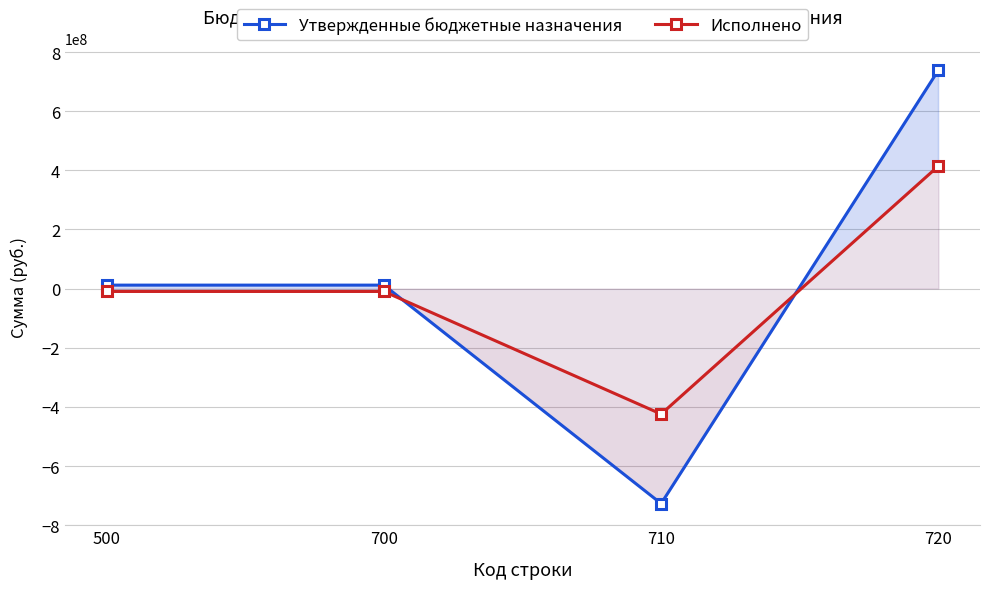

What is the value of the Исполнено point at the 2nd from the left?

-9579351.7